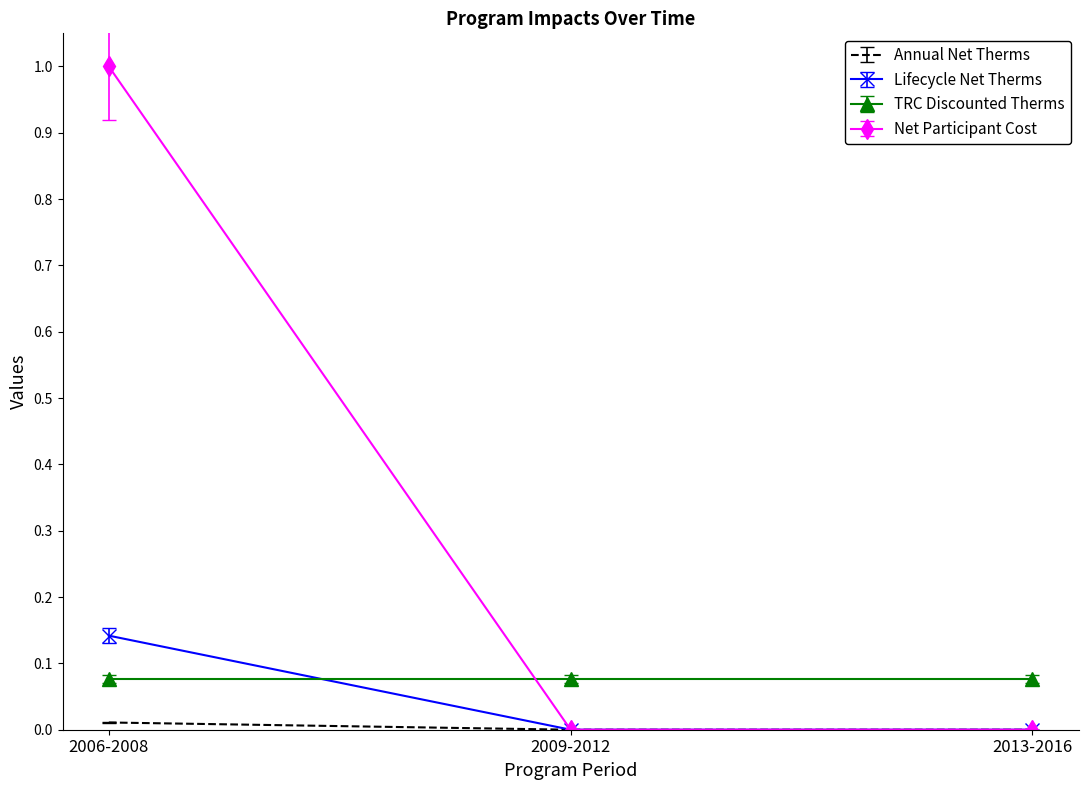

The Lifecycle Net Therms series shows 0.2 at 2006-2008. True or false?

False